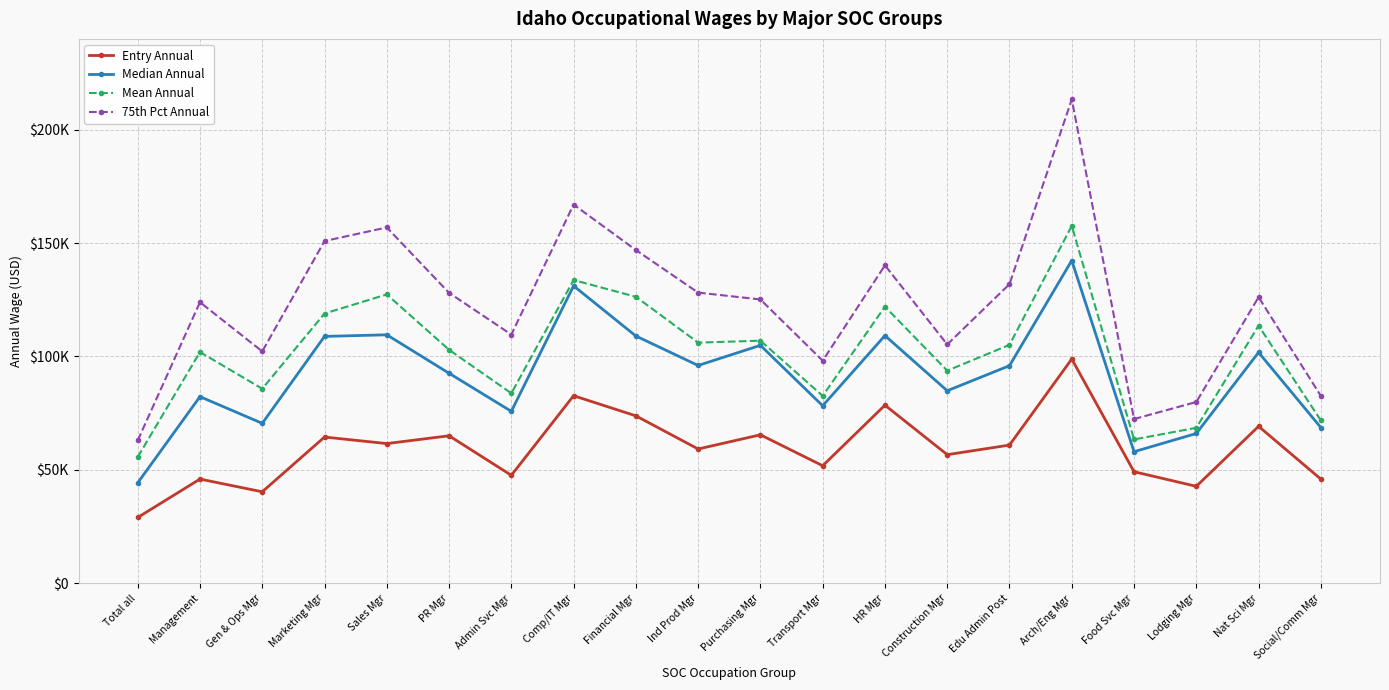

What is the approximate value of Median Annual at HR Mgr, to the nearest 100?

109200